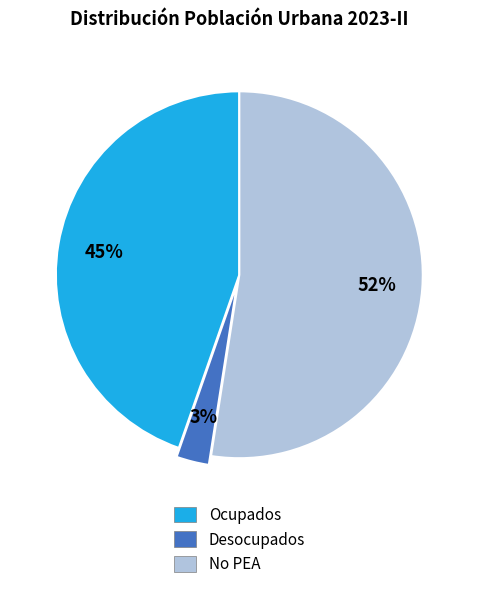

To the nearest percent, what is the average slice percentage?

33%